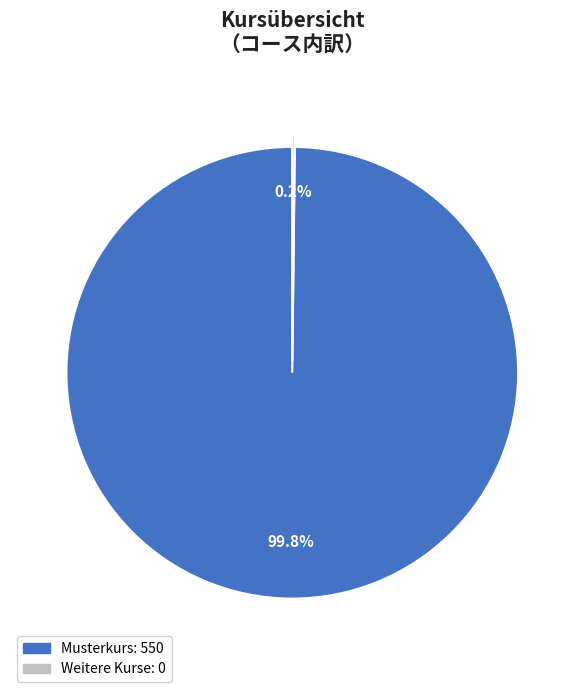

Is there any slice that represents more than half of the pie?

Yes